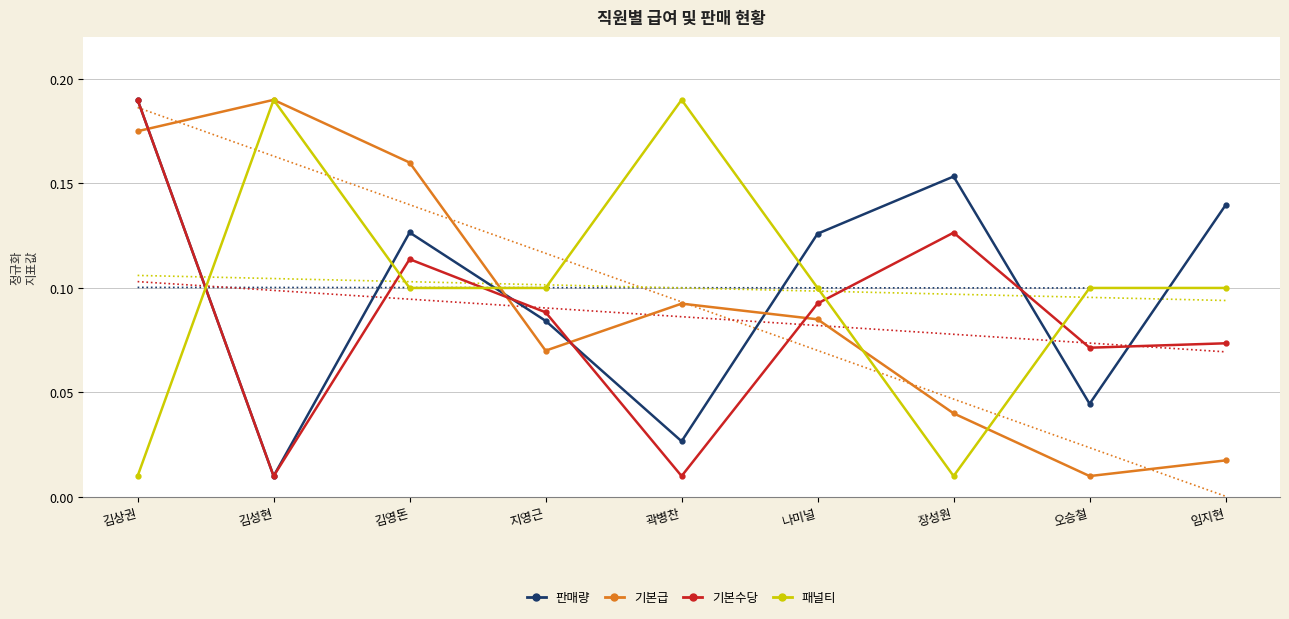

What is the label of the 3rd point from the left?

김영돈